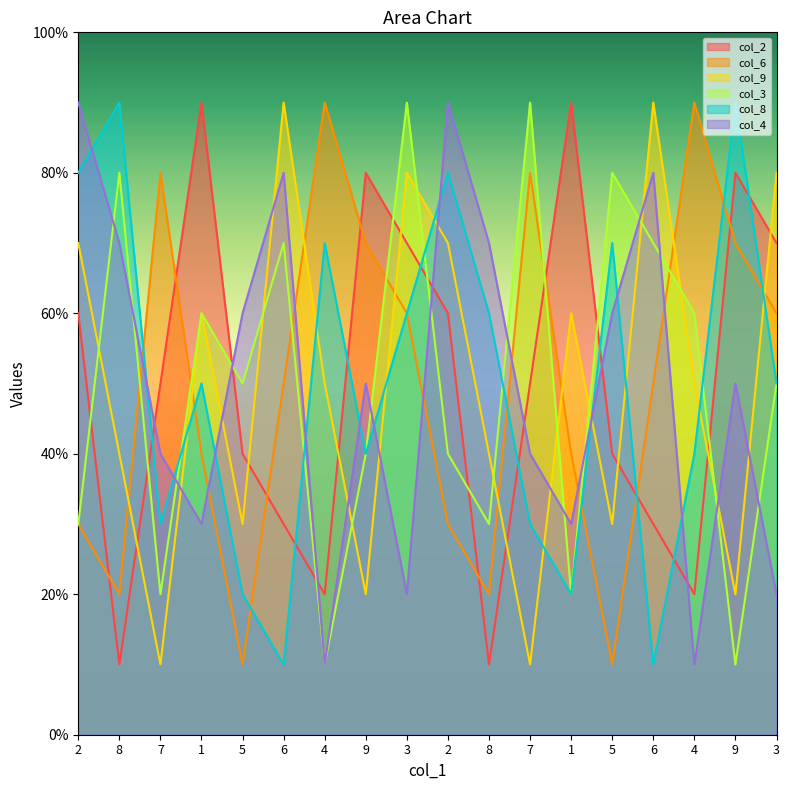

What is the spread (max minus min) of values at 2?

6